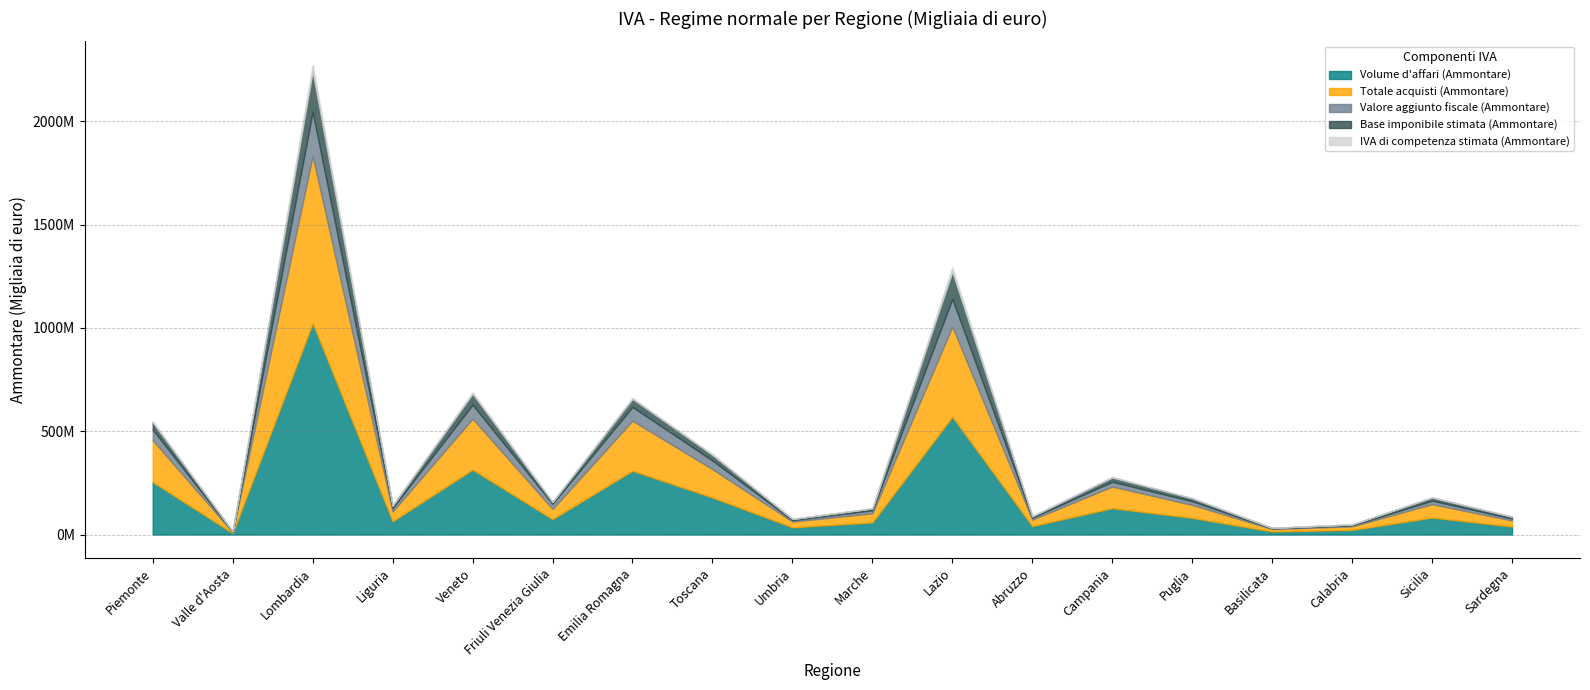

The value of Base imponibile stimata (Ammontare) at Friuli Venezia Giulia is 2776191. True or false?

False